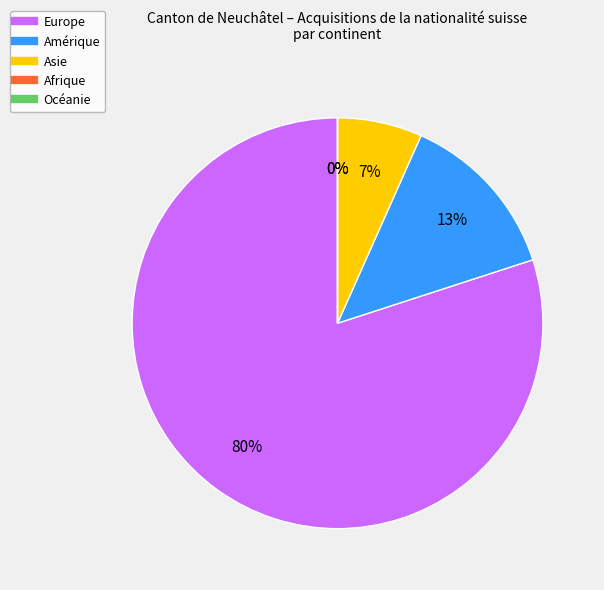

Which has a higher value, Amérique or Afrique?

Amérique